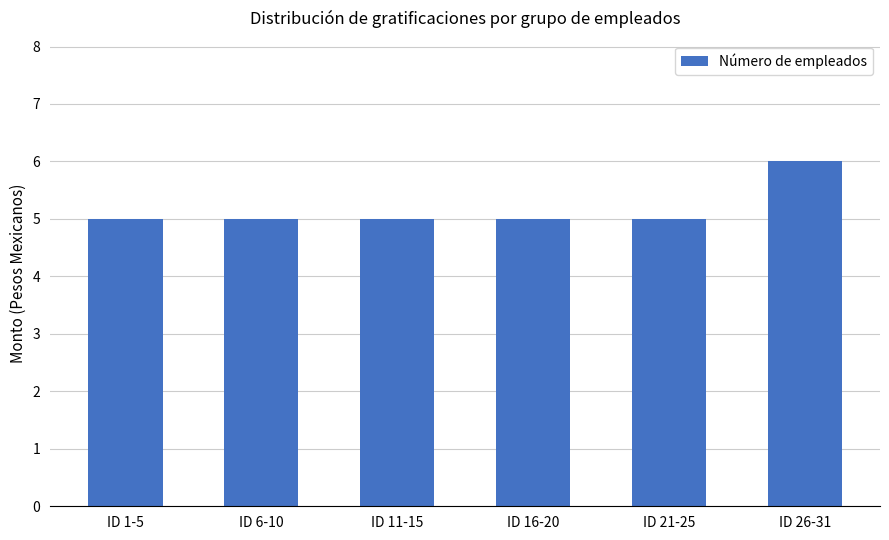

Count the values in the range 5 to 6.

6